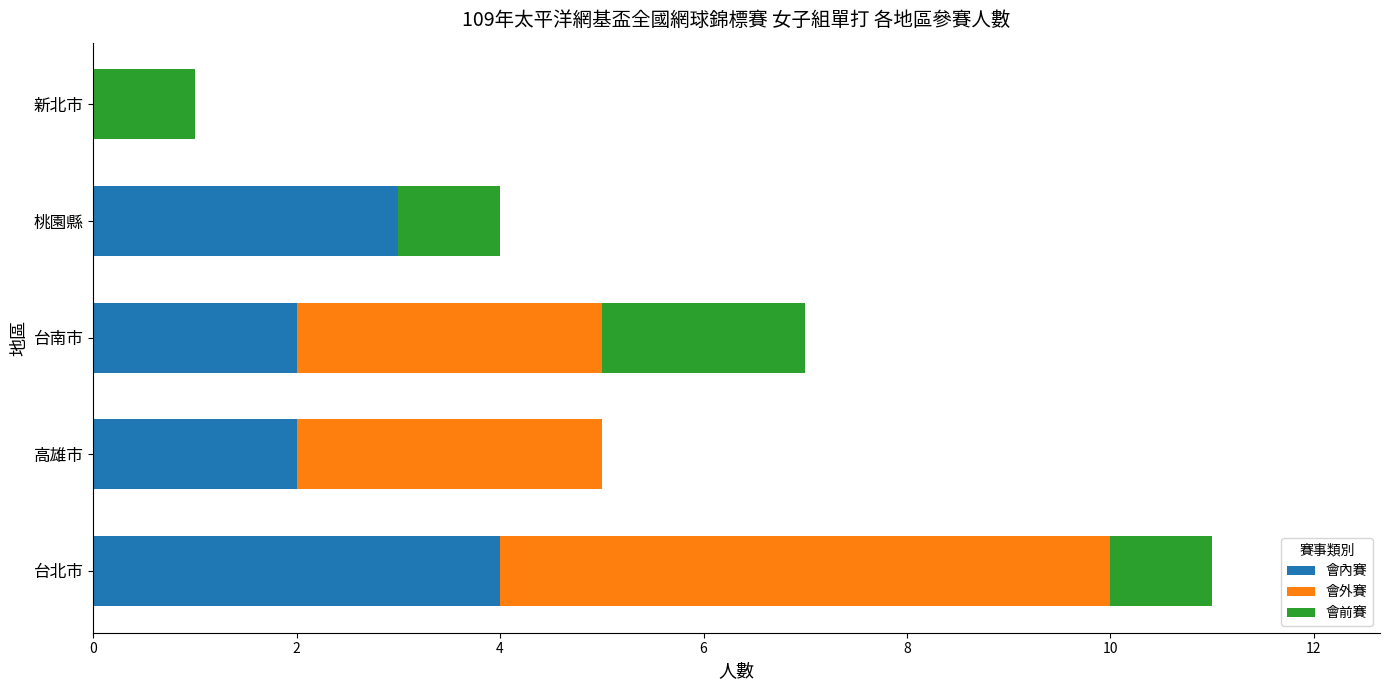

At which label does 會內賽 reach its peak?

台北市